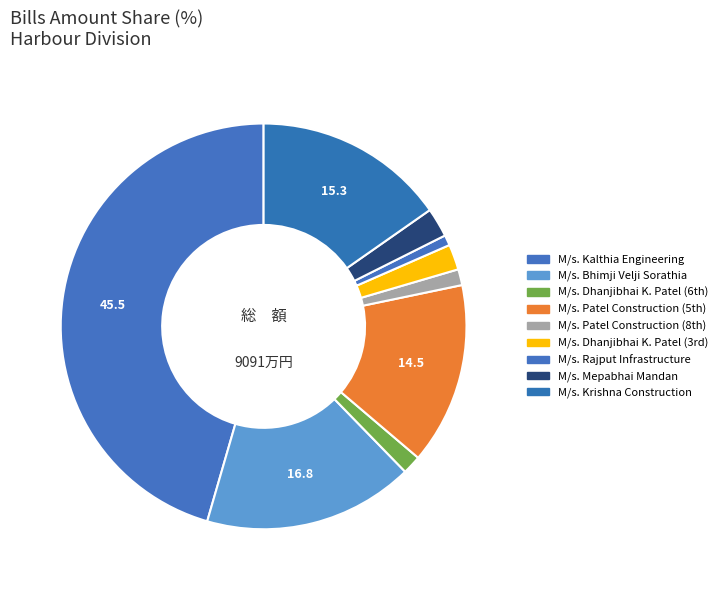

How many segments does this pie chart have?

9